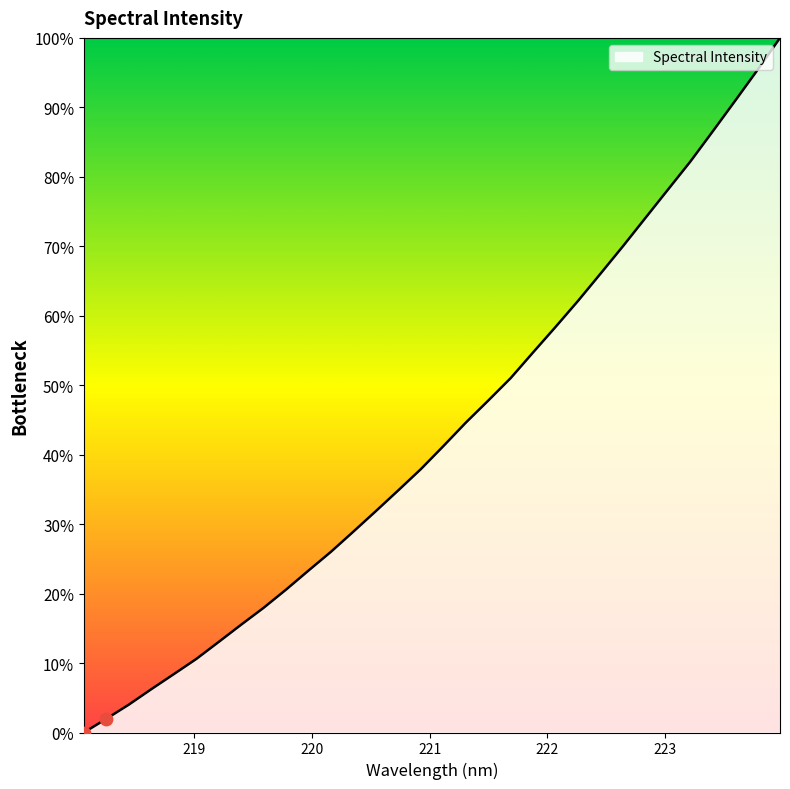

What is the maximum value shown in the chart?

100.0